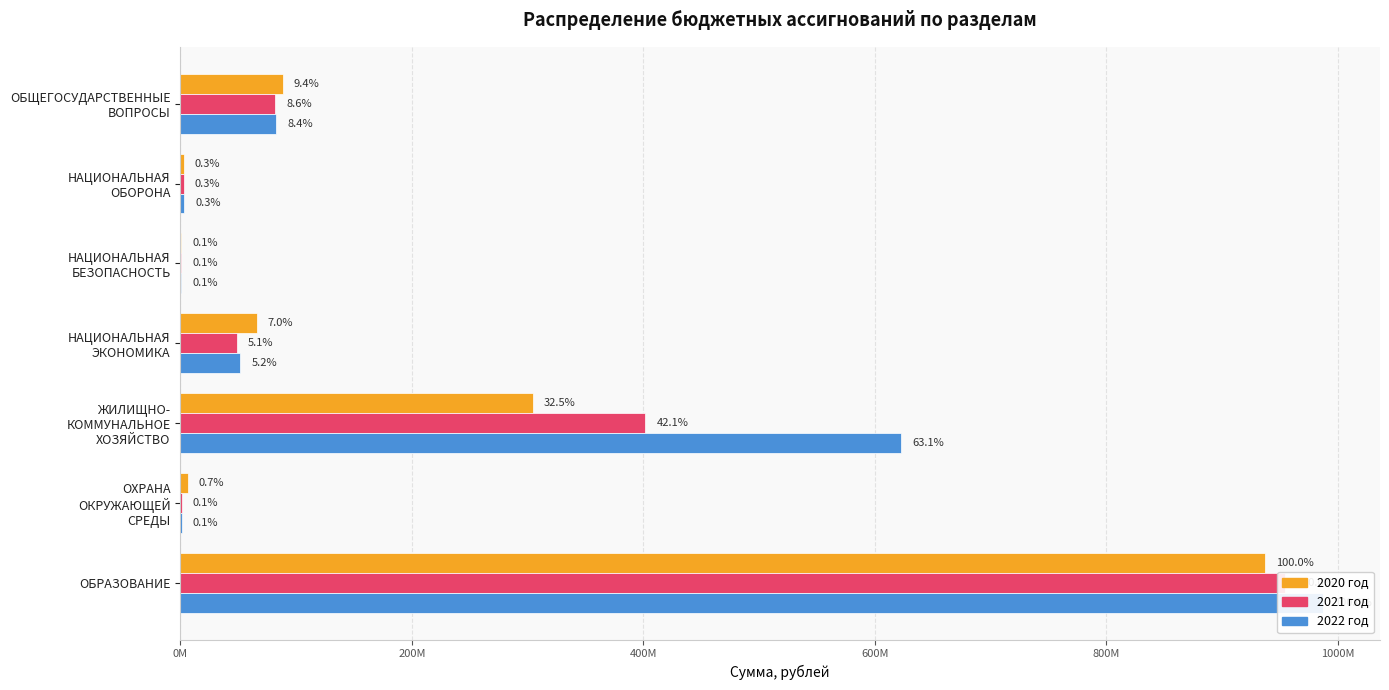

Read the 2020 год value at ЖИЛИЩНО- КОММУНАЛЬНОЕ ХОЗЯЙСТВО.

304475245.5